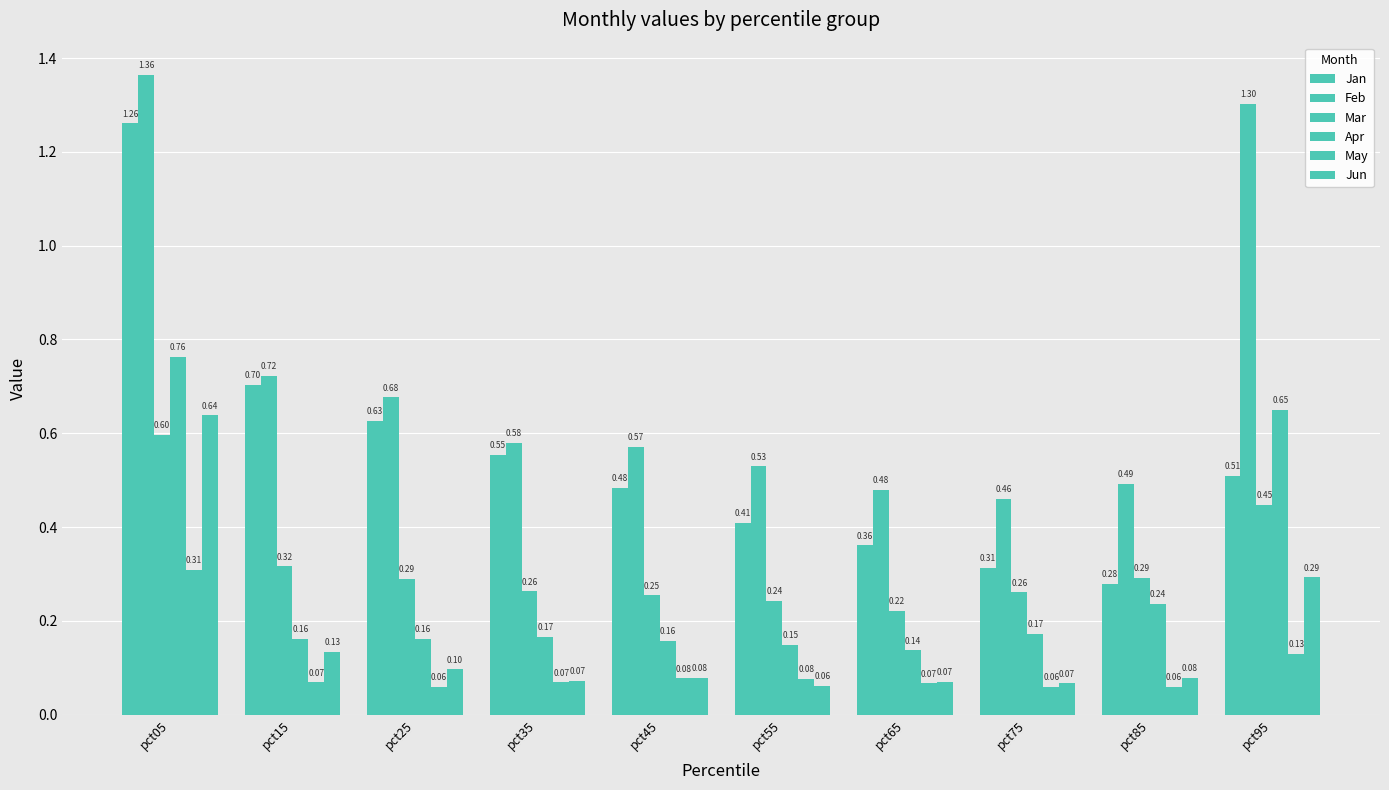

Reading left to right, list all the values displayed in this chart.

Jan: pct05=1.3	pct15=0.7	pct25=0.6	pct35=0.6	pct45=0.5	pct55=0.4	pct65=0.4	pct75=0.3	pct85=0.3	pct95=0.5
Feb: pct05=1.4	pct15=0.7	pct25=0.7	pct35=0.6	pct45=0.6	pct55=0.5	pct65=0.5	pct75=0.5	pct85=0.5	pct95=1.3
Mar: pct05=0.6	pct15=0.3	pct25=0.3	pct35=0.3	pct45=0.3	pct55=0.2	pct65=0.2	pct75=0.3	pct85=0.3	pct95=0.4
Apr: pct05=0.8	pct15=0.2	pct25=0.2	pct35=0.2	pct45=0.2	pct55=0.1	pct65=0.1	pct75=0.2	pct85=0.2	pct95=0.6
May: pct05=0.3	pct15=0.1	pct25=0.1	pct35=0.1	pct45=0.1	pct55=0.1	pct65=0.1	pct75=0.1	pct85=0.1	pct95=0.1
Jun: pct05=0.6	pct15=0.1	pct25=0.1	pct35=0.1	pct45=0.1	pct55=0.1	pct65=0.1	pct75=0.1	pct85=0.1	pct95=0.3